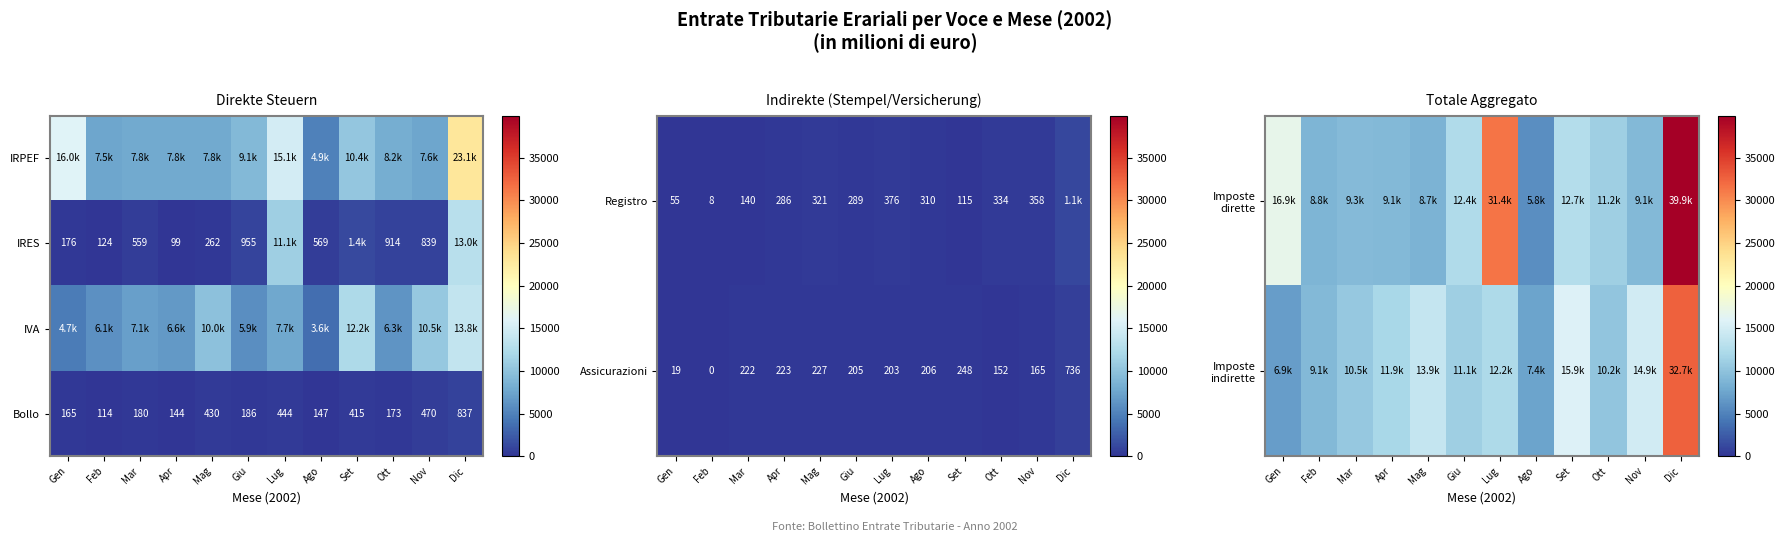

What is the lowest value of the Bollo series?

114